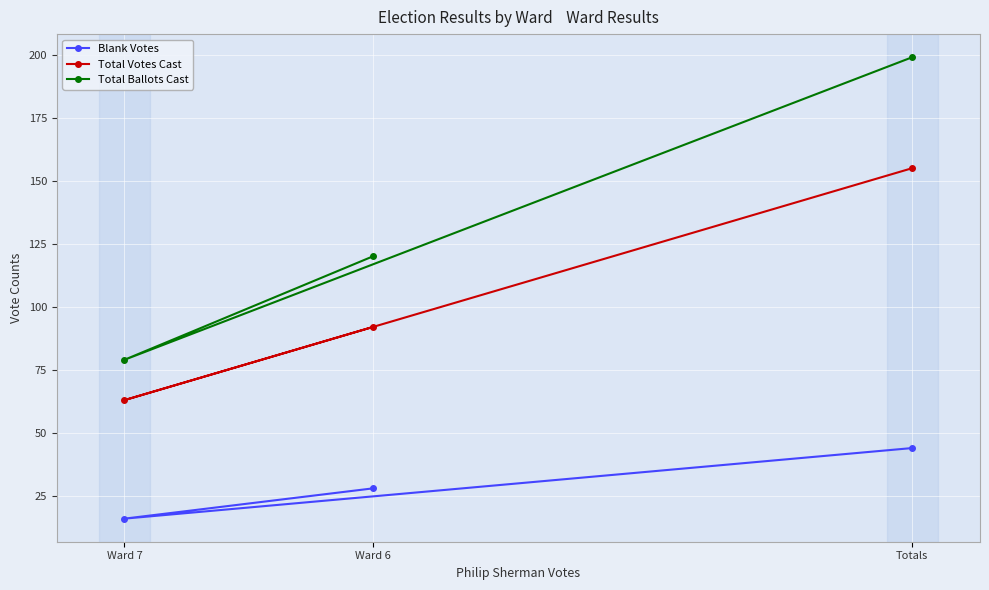

At which label is Blank Votes closest to 30?

Ward 6